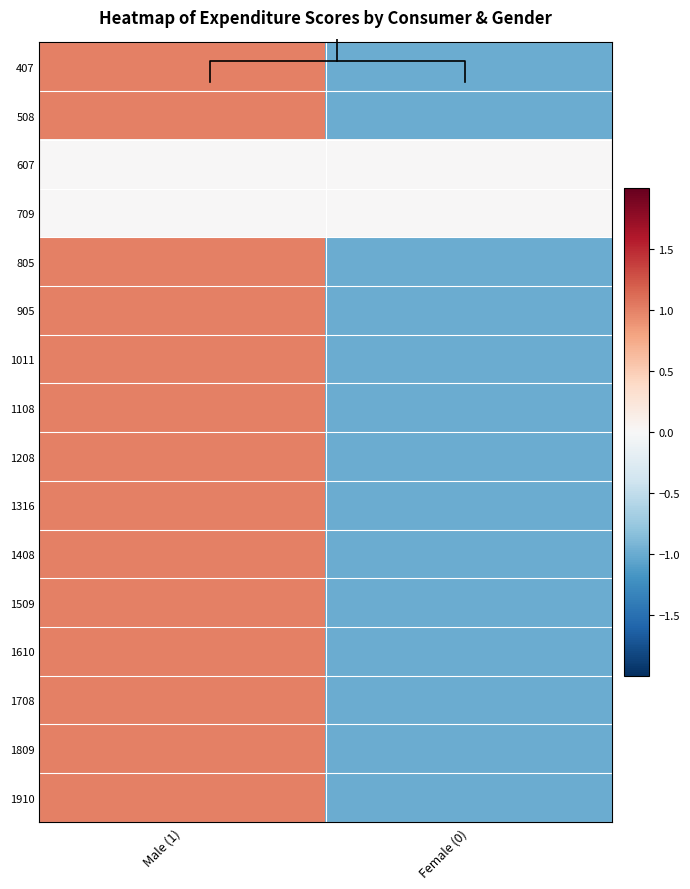

Is it true that 905 equals -2 at Female (0)?

False